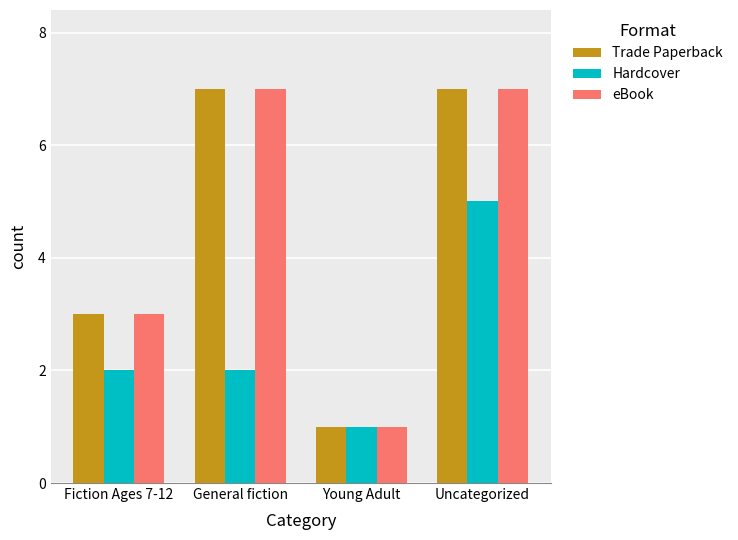

Reading left to right, list all the values displayed in this chart.

Trade Paperback: Fiction Ages 7-12=3	General fiction=7	Young Adult=1	Uncategorized=7
Hardcover: Fiction Ages 7-12=2	General fiction=2	Young Adult=1	Uncategorized=5
eBook: Fiction Ages 7-12=3	General fiction=7	Young Adult=1	Uncategorized=7